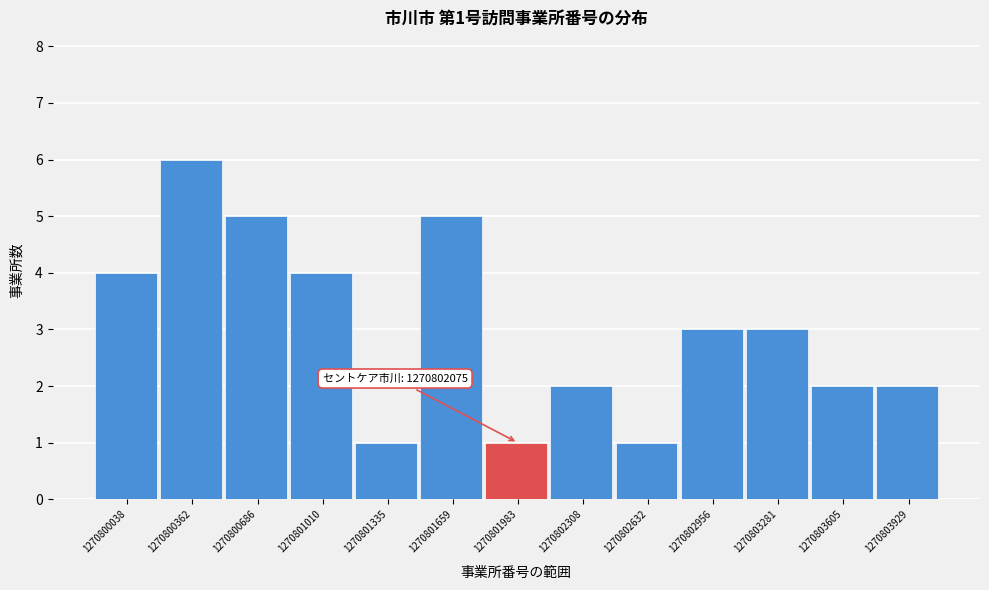

Reading left to right, list all the values displayed in this chart.

4	6	5	4	1	5	1	2	1	3	3	2	2